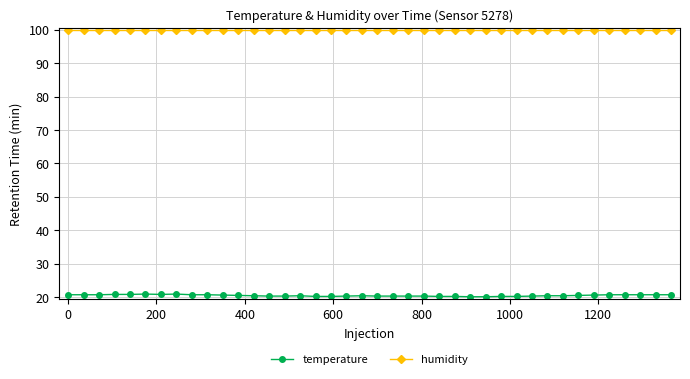

What is the minimum value for temperature?

20.1